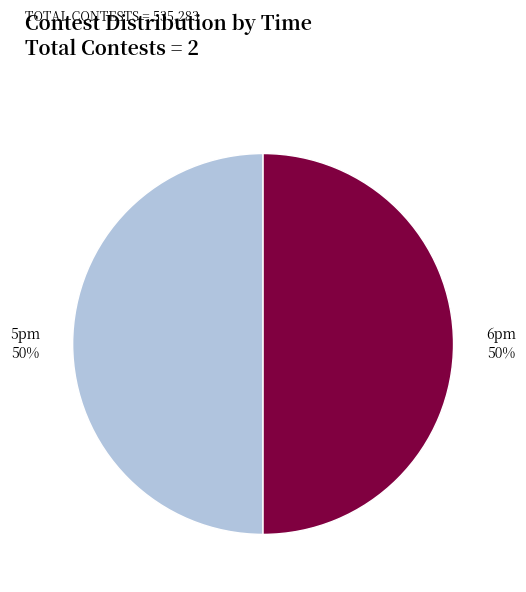

To the nearest percent, what is the average slice percentage?

50%